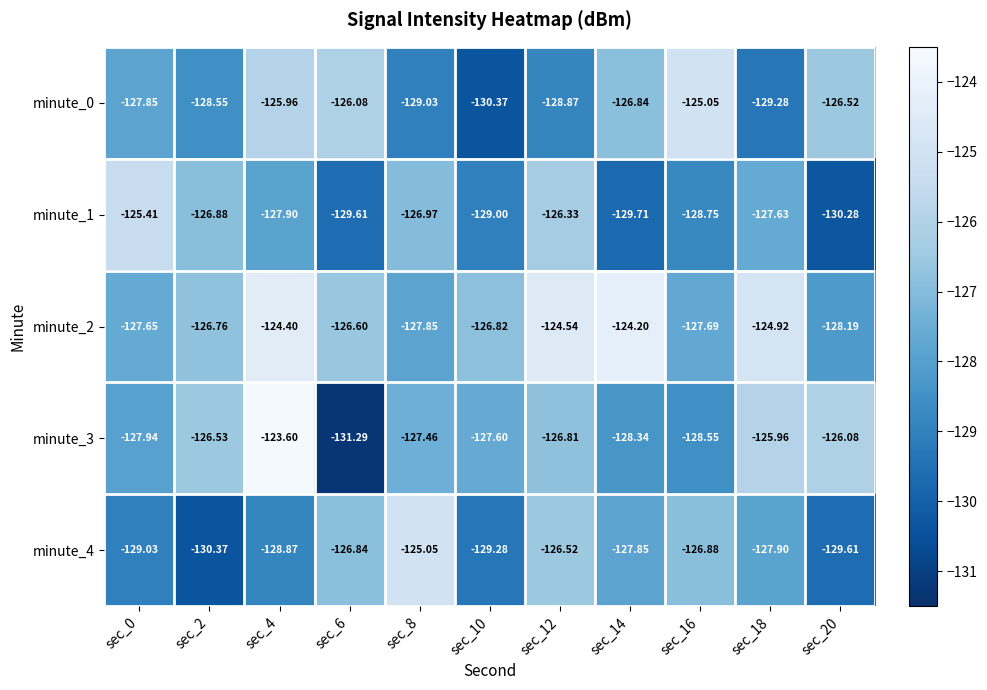

What is the total value across all series at sec_10?

-643.1